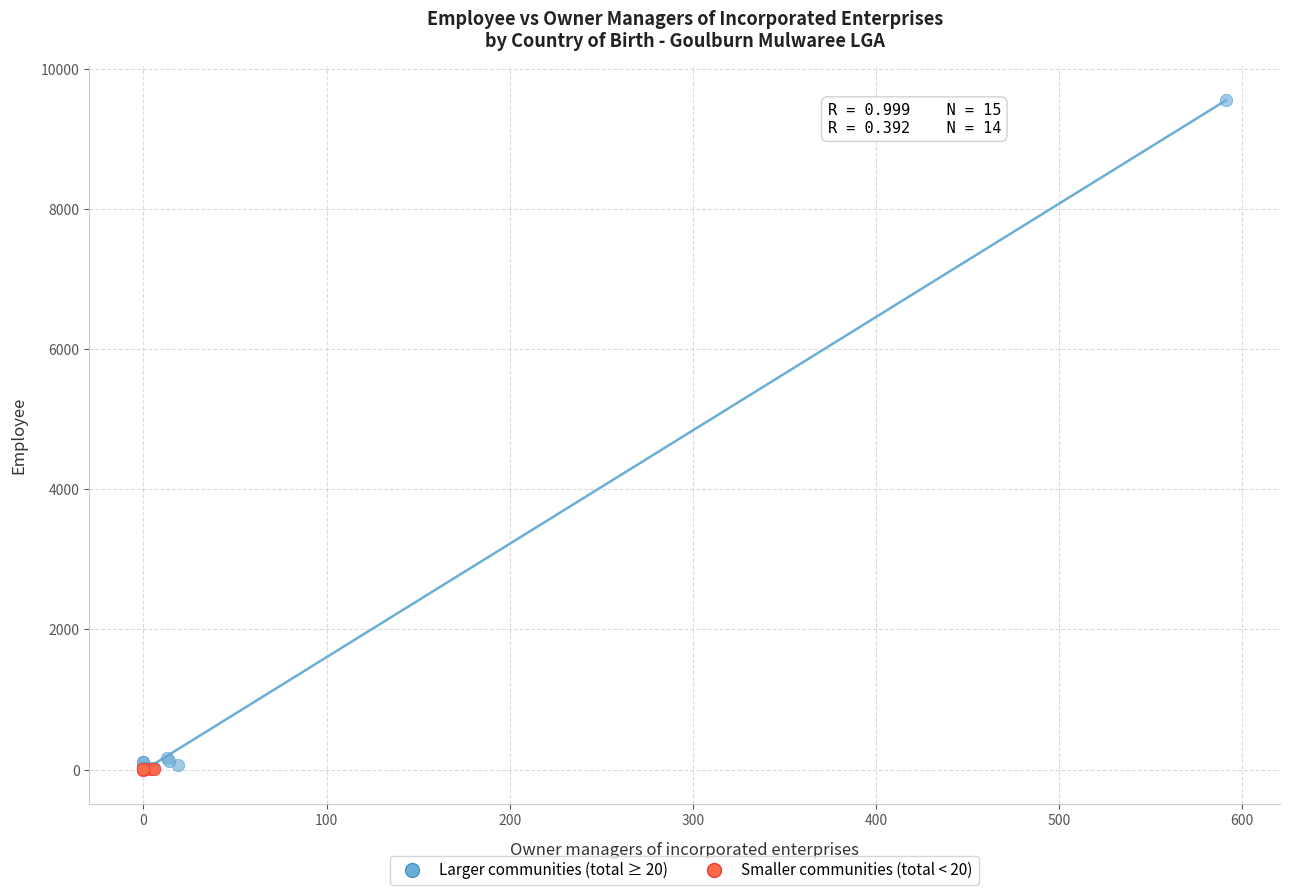

Which series has the largest Y range (max minus min)?

Larger communities (total ≥ 20)